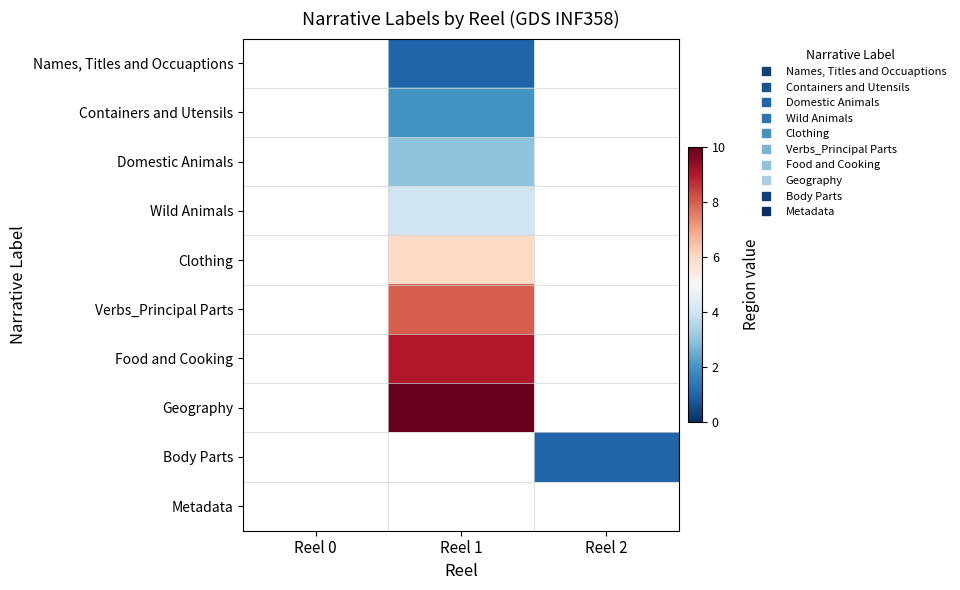

Is it true that Names, Titles and Occuaptions equals 1.0 at Reel 1?

True